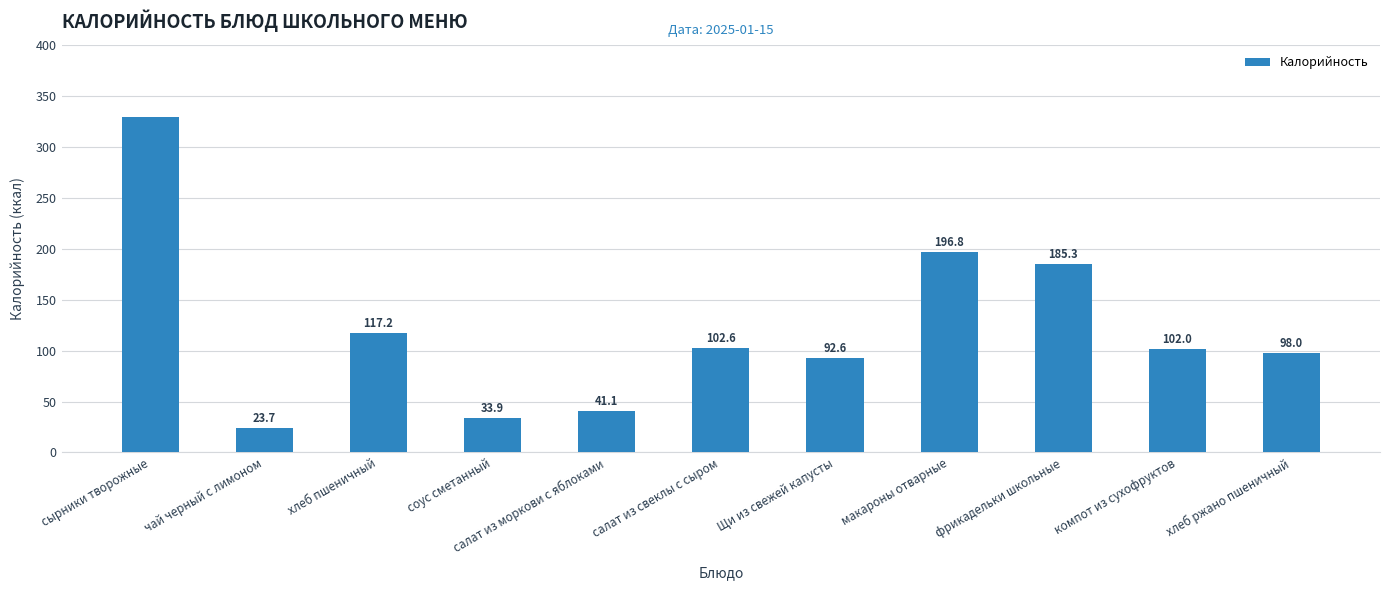

Reading right to left, extract all data points from this chart.

98.0	102.0	185.3	196.8	92.6	102.6	41.1	33.9	117.2	23.7	329.9